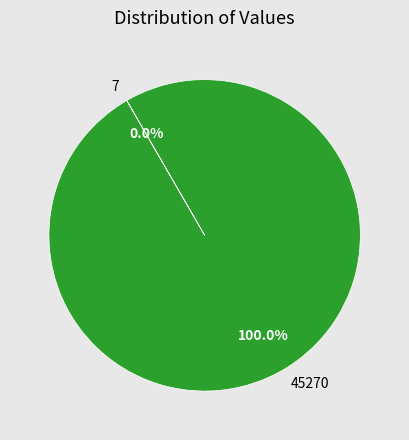

Is there any slice that represents more than half of the pie?

Yes